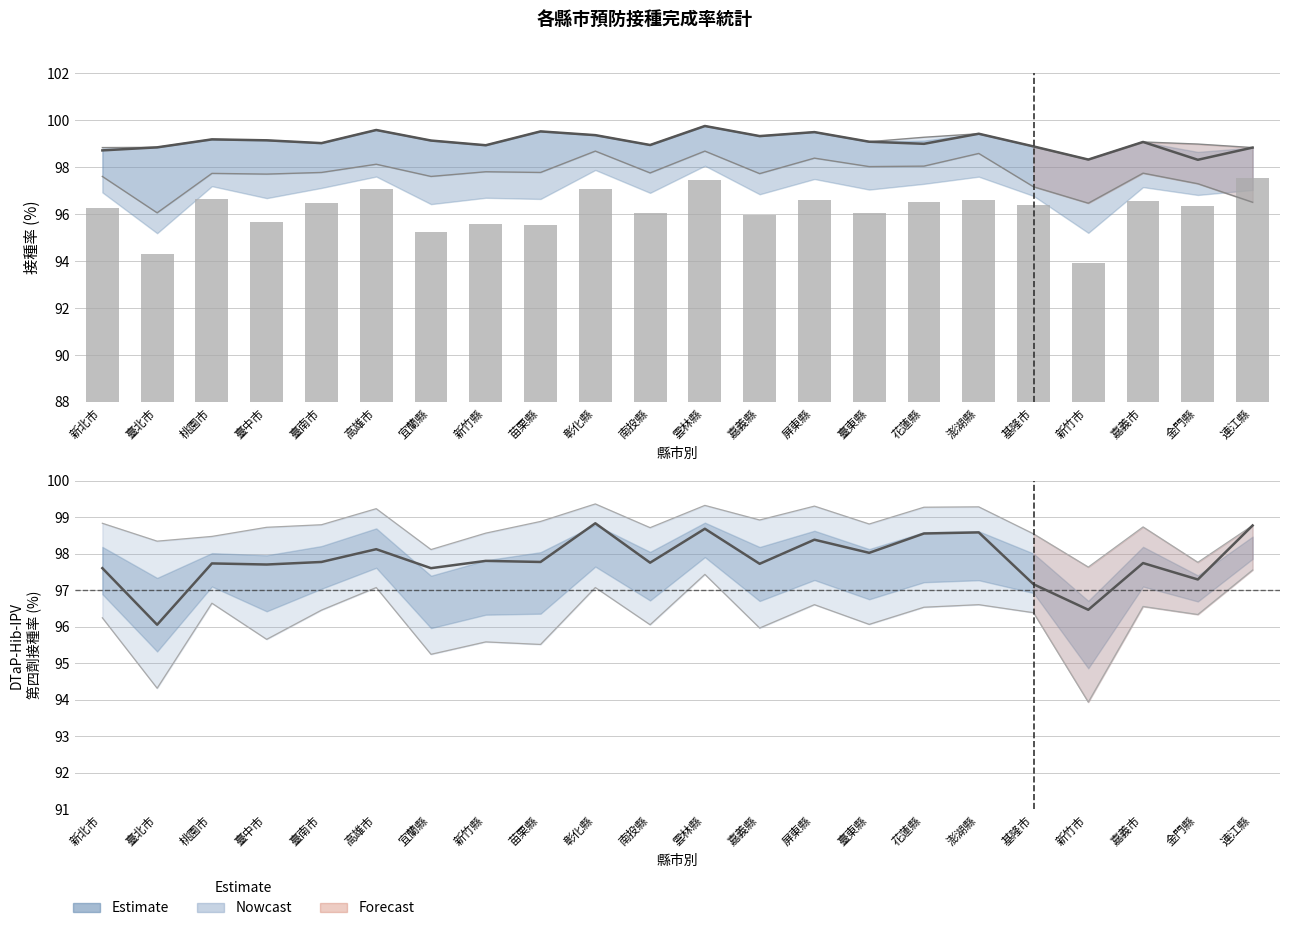

What is the label of the 8th bar from the left?

新竹縣